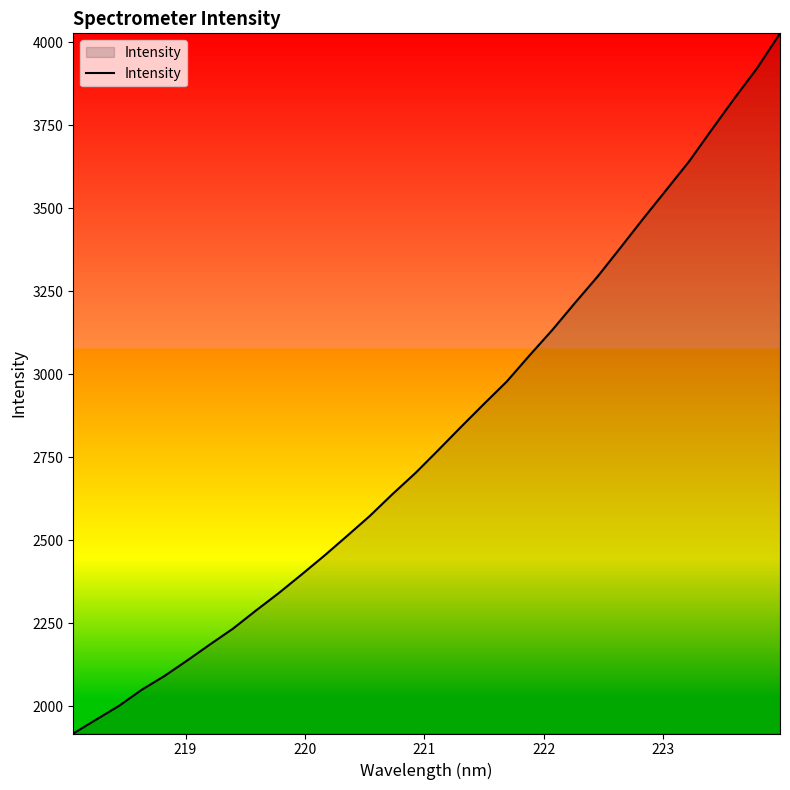

What is the smallest value displayed?

1917.8